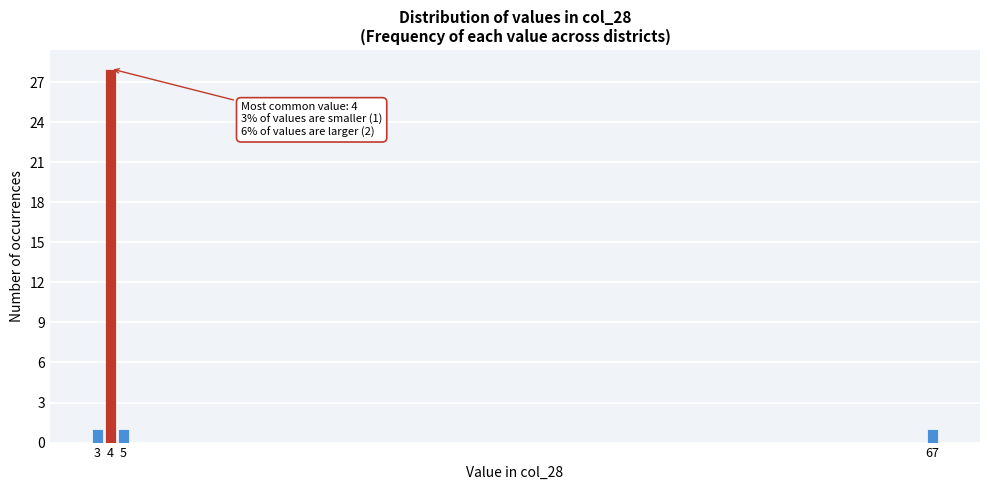

Reading left to right, extract all data points from this chart.

1	28	1	1